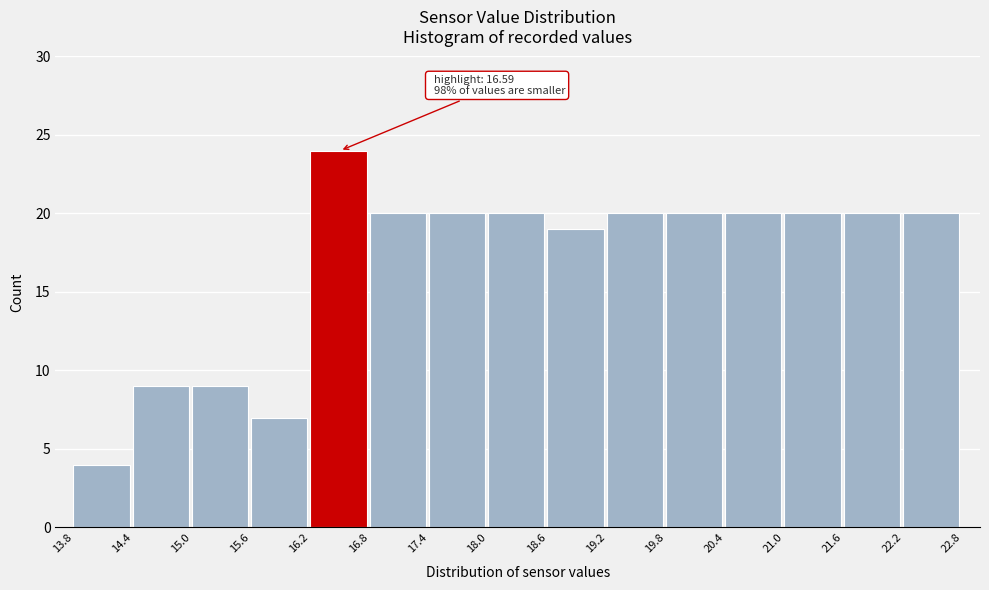

Which range on the x-axis has the tallest bar?

16.2 to 16.8